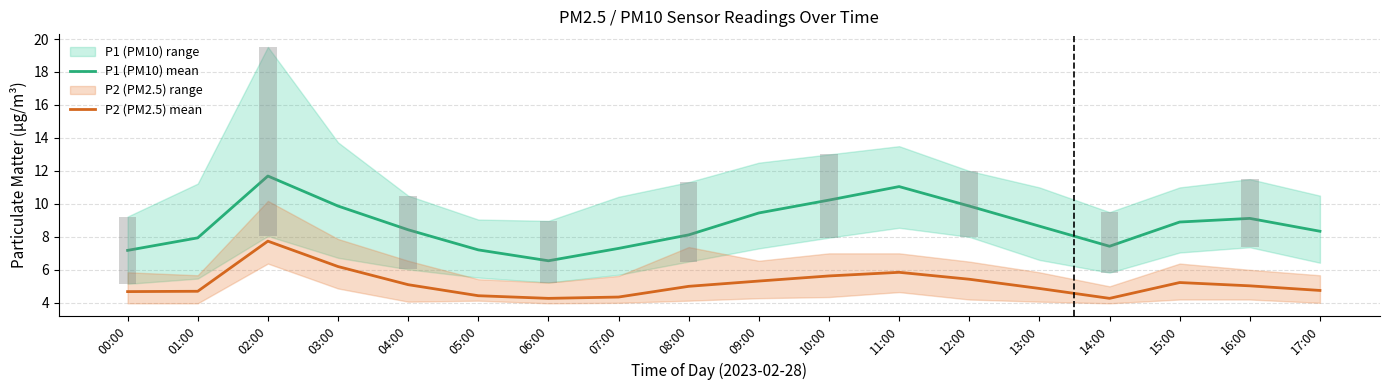

List the series in order of their peak value, lowest first.

P2 (PM2.5) mean, P1 (PM10) mean